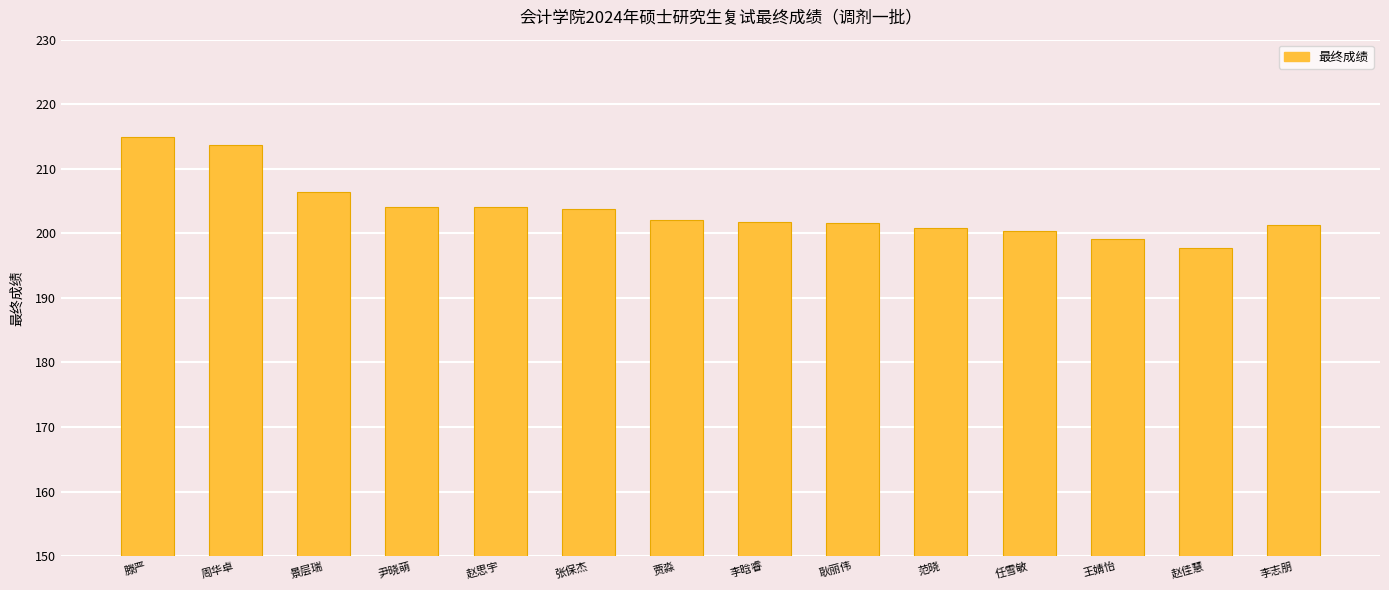

Which category has the highest value across all series?

滕严